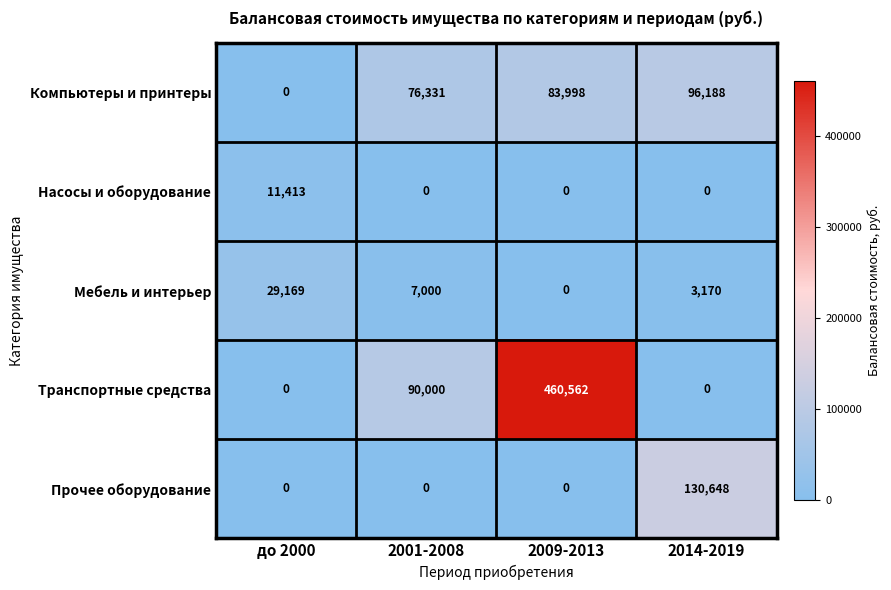

Reading left to right, what are all the values shown in this chart?

Компьютеры и принтеры: 0	76331	83998	96188
Насосы и оборудование: 11413	0	0	0
Мебель и интерьер: 29169	7000	0	3170
Транспортные средства: 0	90000	460562	0
Прочее оборудование: 0	0	0	130648